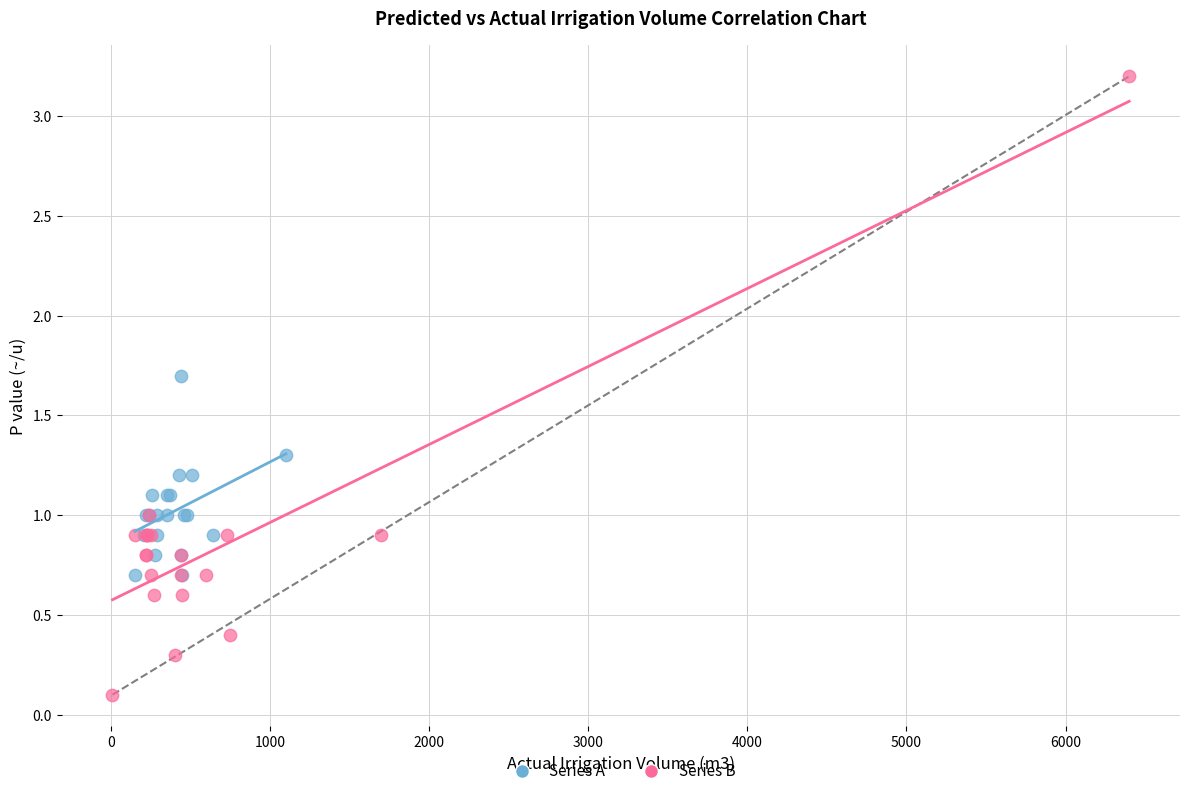

Which series has the largest Y range (max minus min)?

Series B